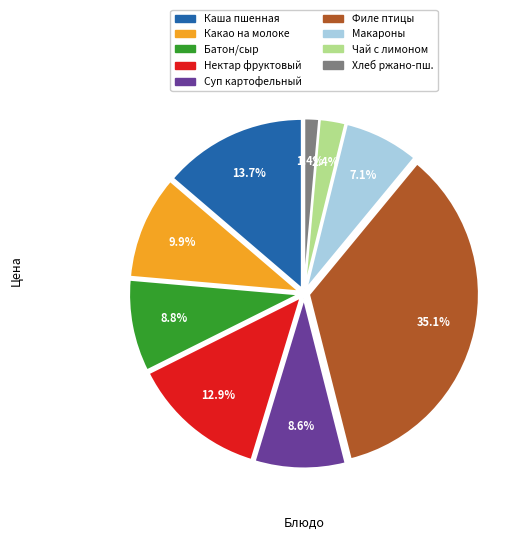

Does any single category account for the majority?

No